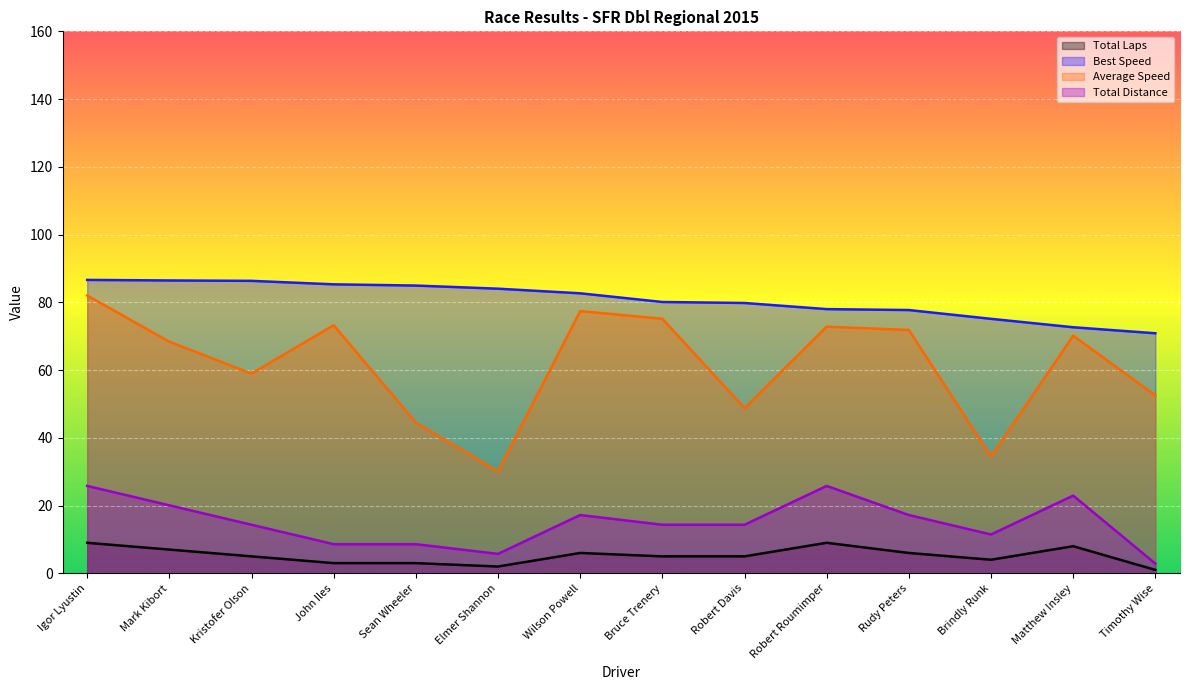

What is the maximum value shown in the chart?

86.6